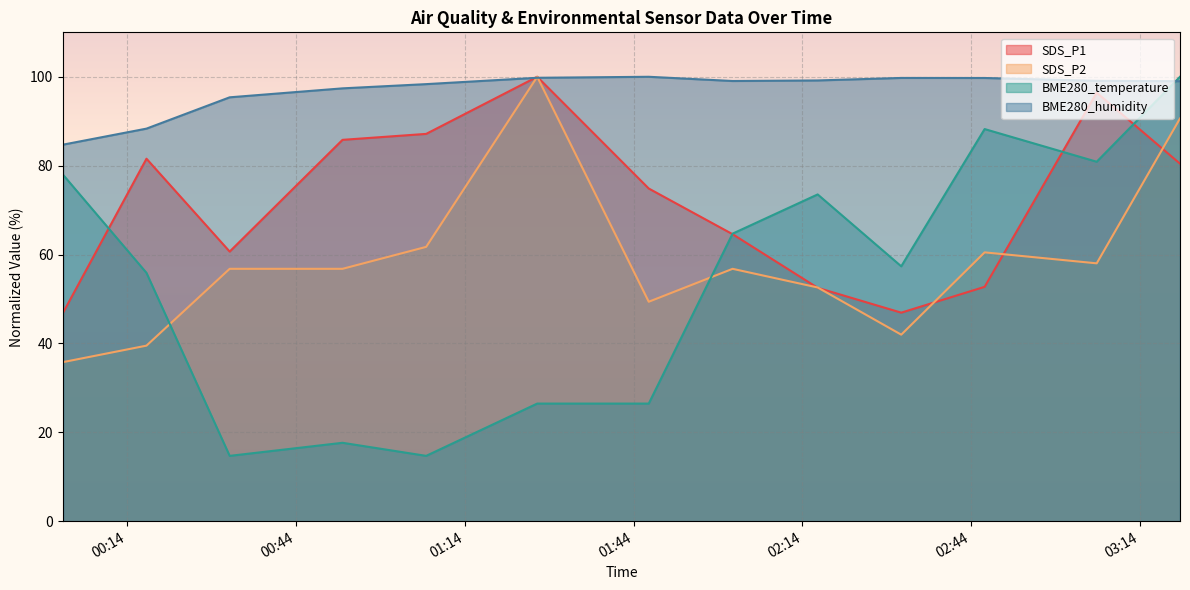

List the series in order of their peak value, highest first.

SDS_P1, SDS_P2, BME280_temperature, BME280_humidity